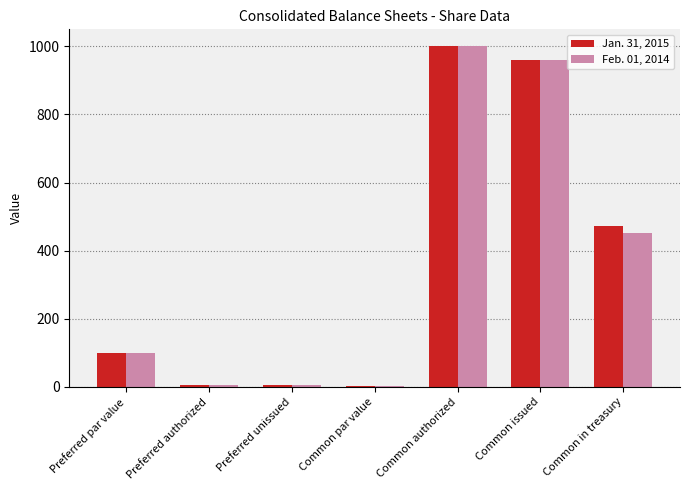

What is the greatest value displayed?

1000